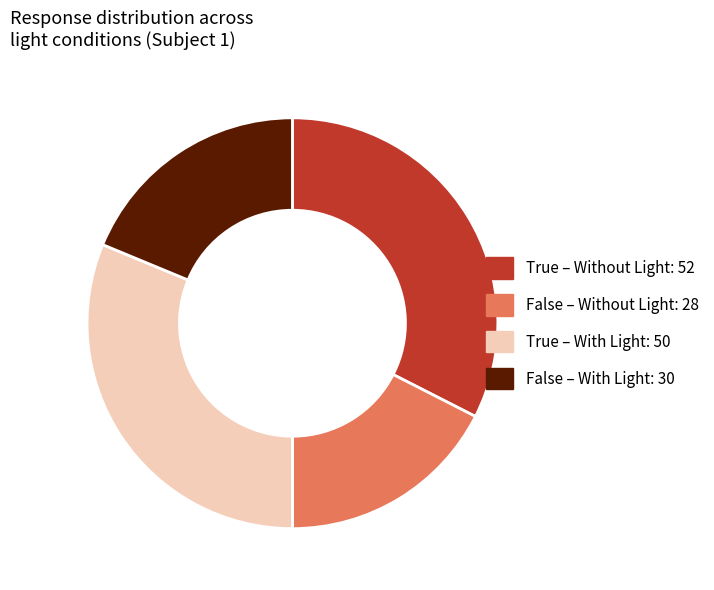

Which category has the smallest portion of the pie?

False – Without Light: 28